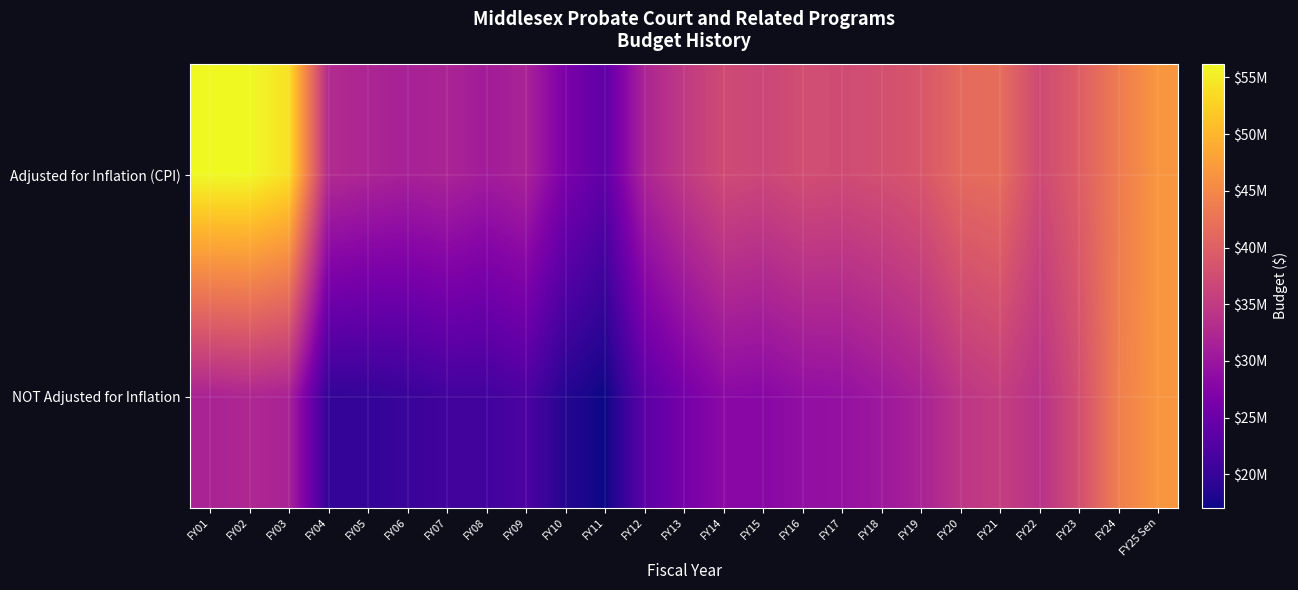

What is the smallest value displayed?

17062062